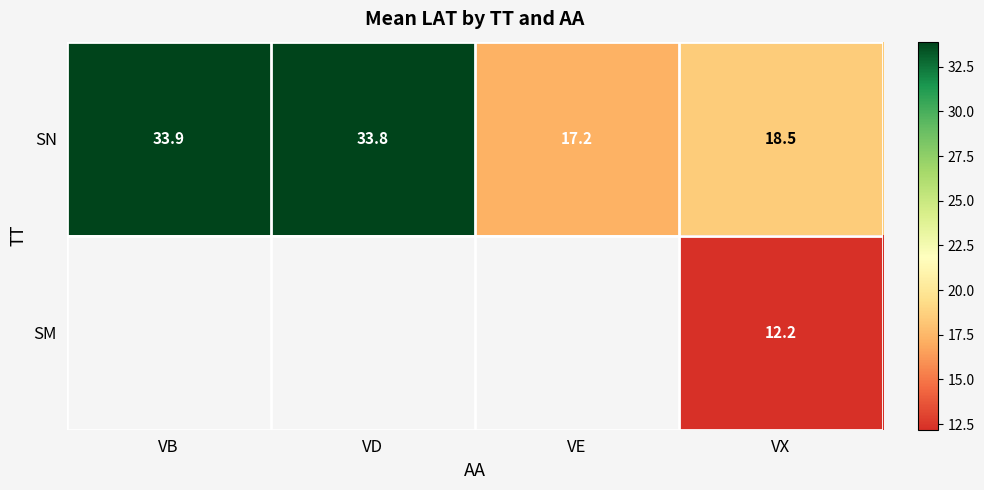

What is the sum of the SN values at VX and VD?

52.3